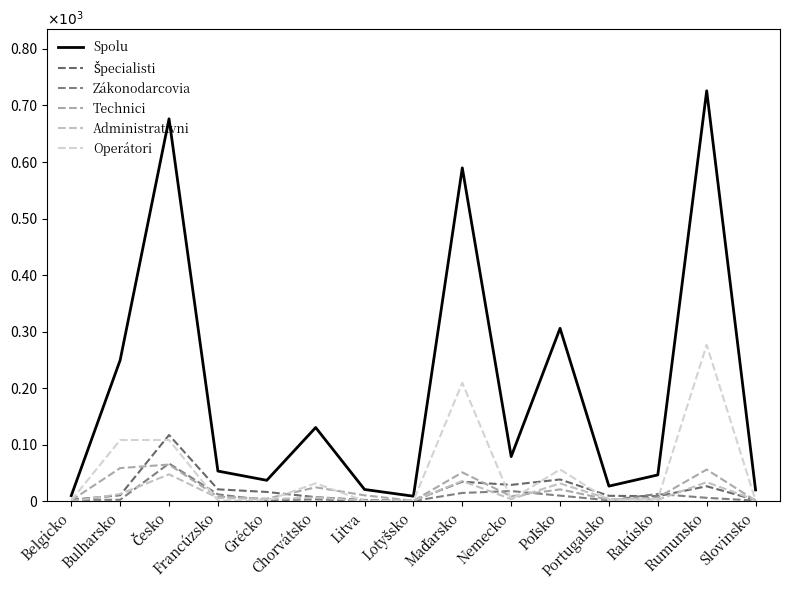

Is this an area chart (filled region under the line)?

No